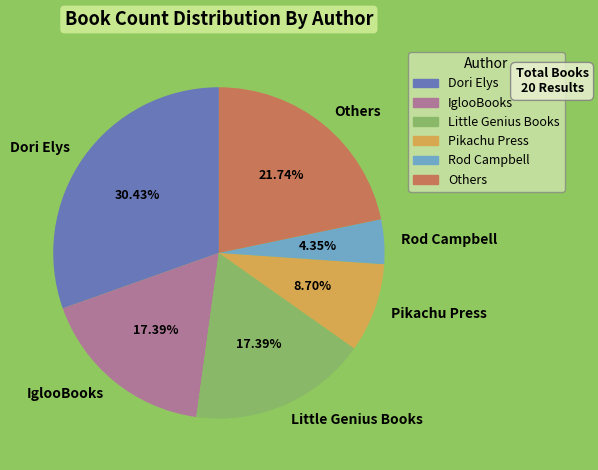

Approximately how many times larger is the value at Dori Elys compared to Little Genius Books?

1.7